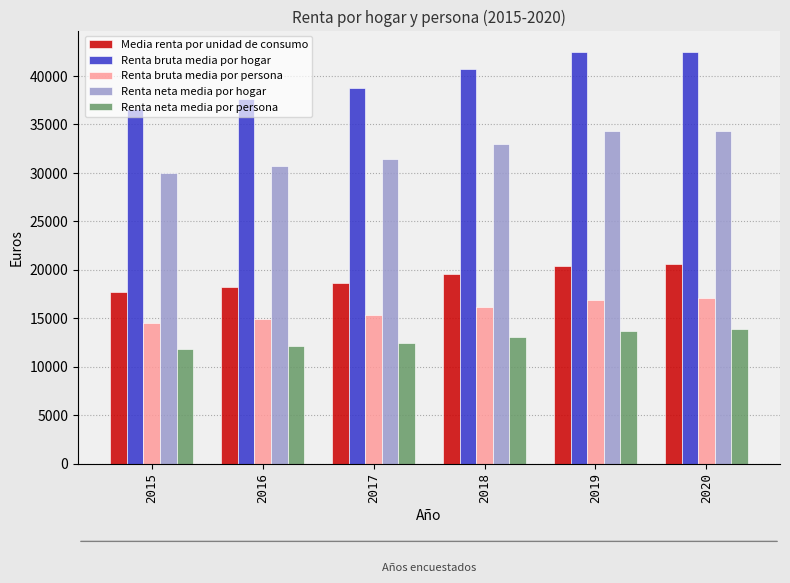

What is the greatest value displayed?

42475